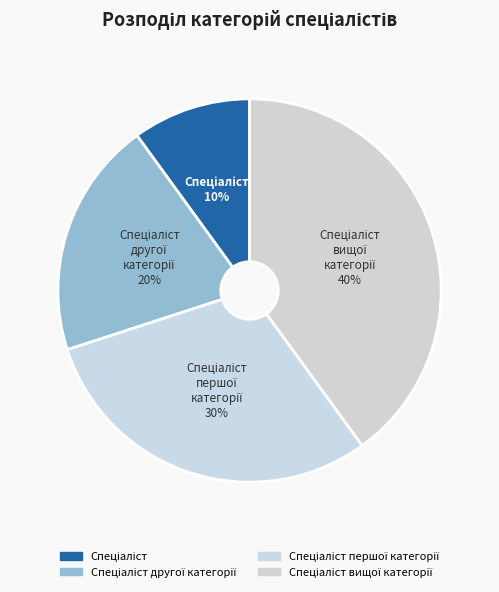

Does any single category account for the majority?

No